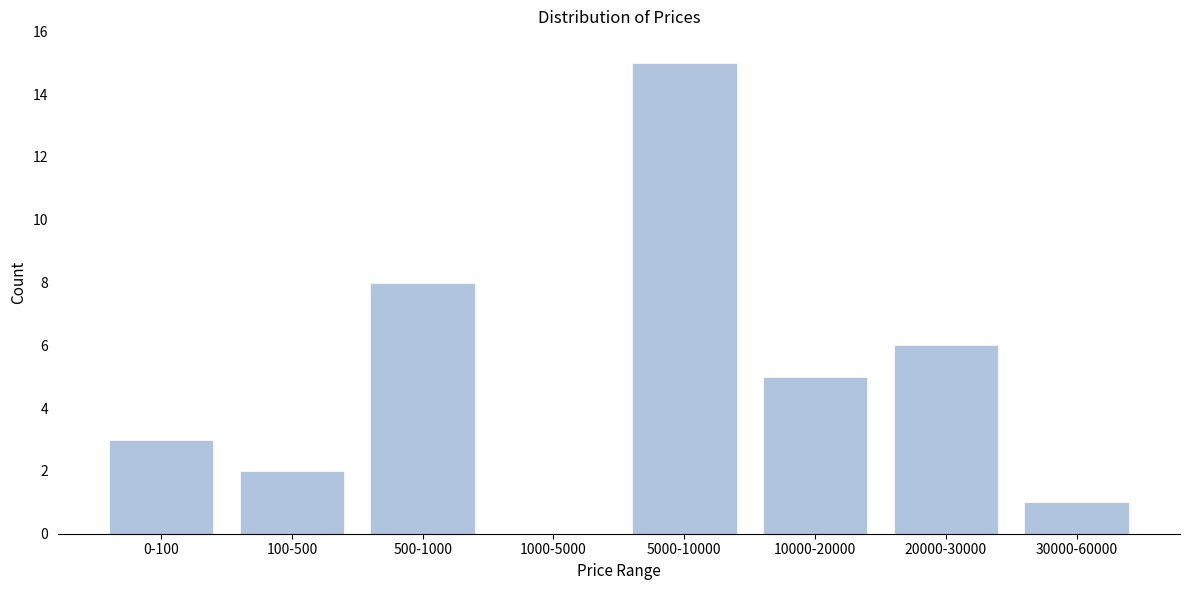

Reading right to left, what are all the values shown in this chart?

30000-60000=1	20000-30000=6	10000-20000=5	5000-10000=15	1000-5000=0	500-1000=8	100-500=2	0-100=3